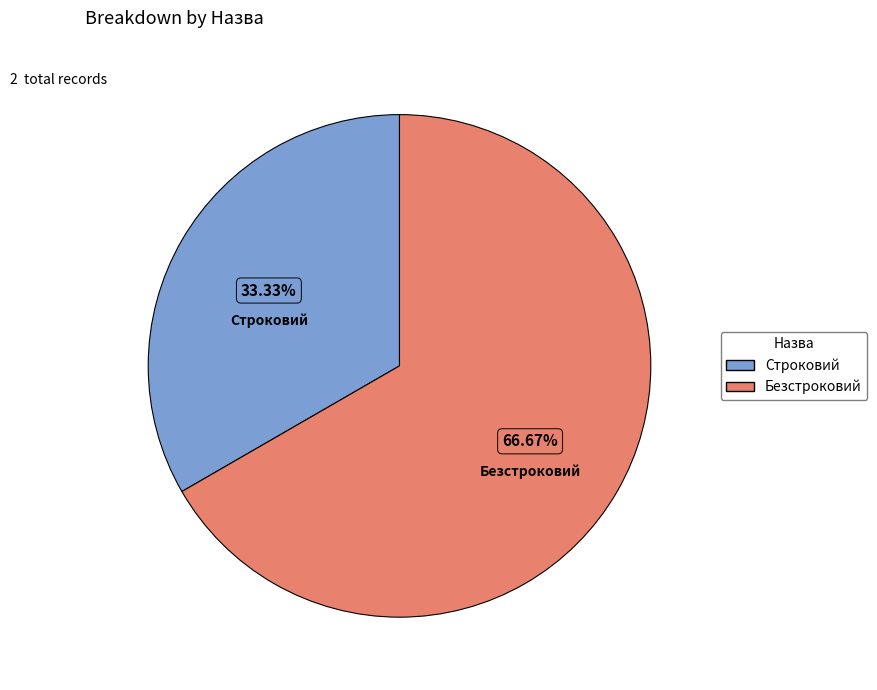

What percentage is the Строковий slice, to the nearest percent?

33%